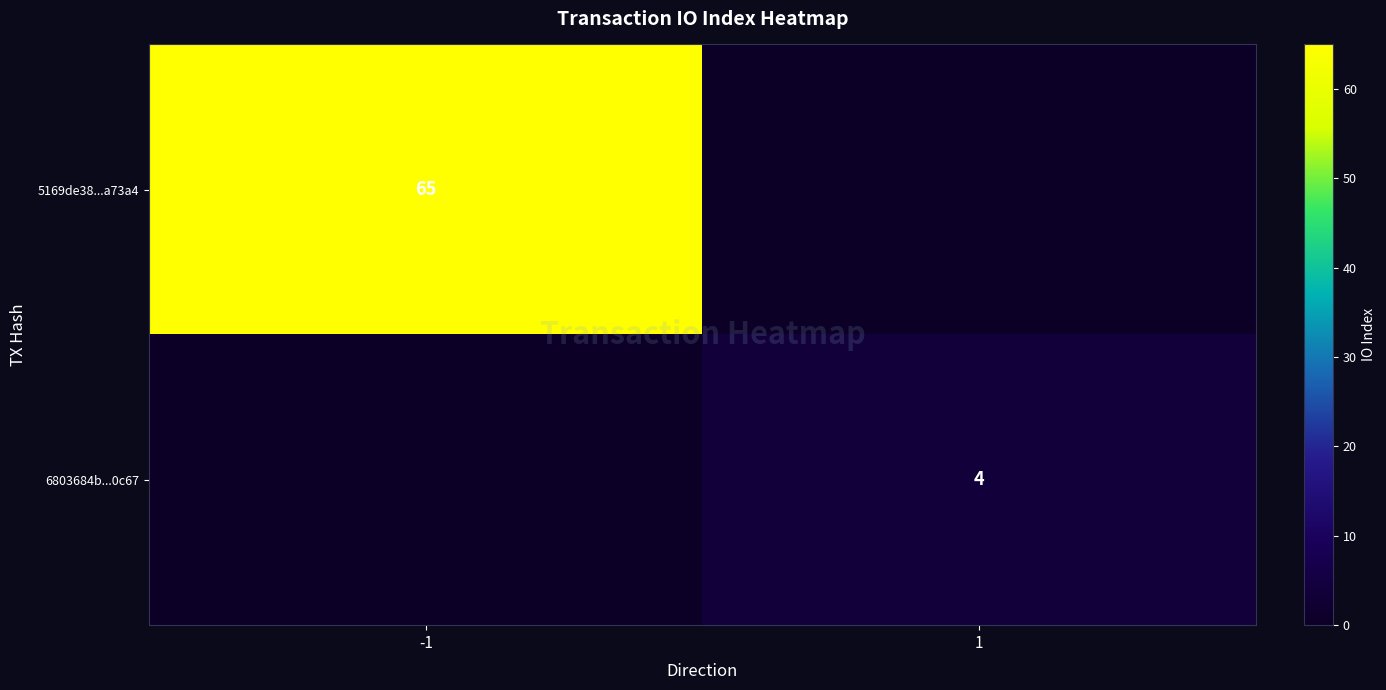

True or false: 5169de38...a73a4 has a value of 95 at -1.

False